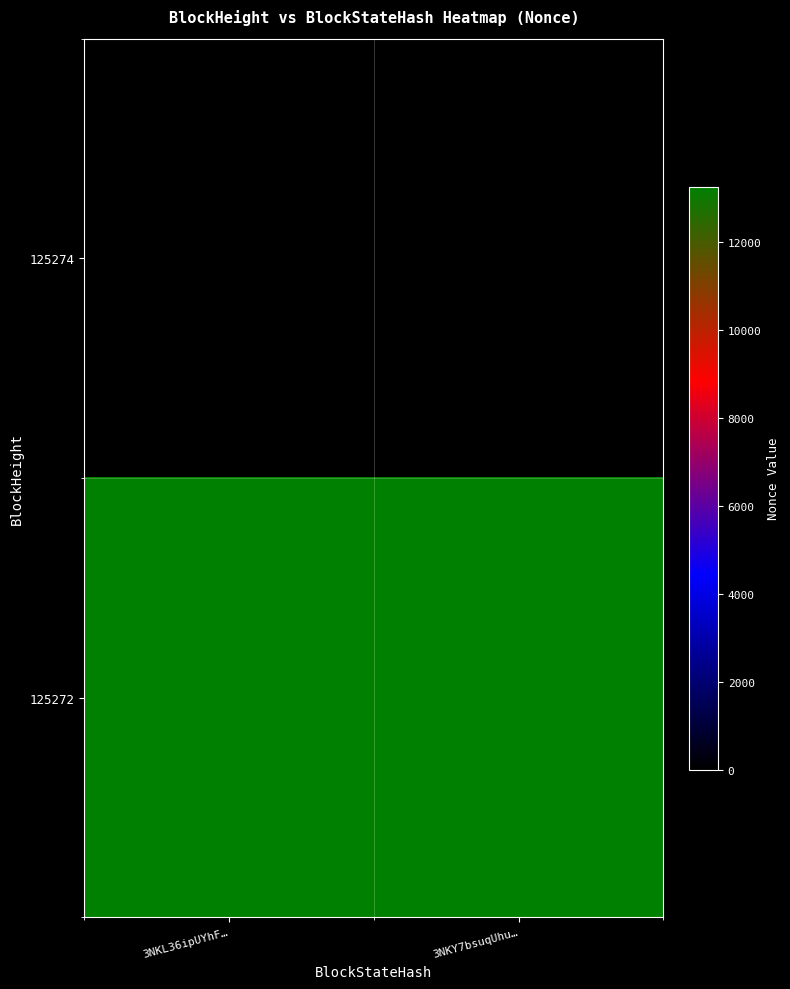

Rank the series at 3NKY7bsuqUhu… from highest to lowest value.

125272, 125274